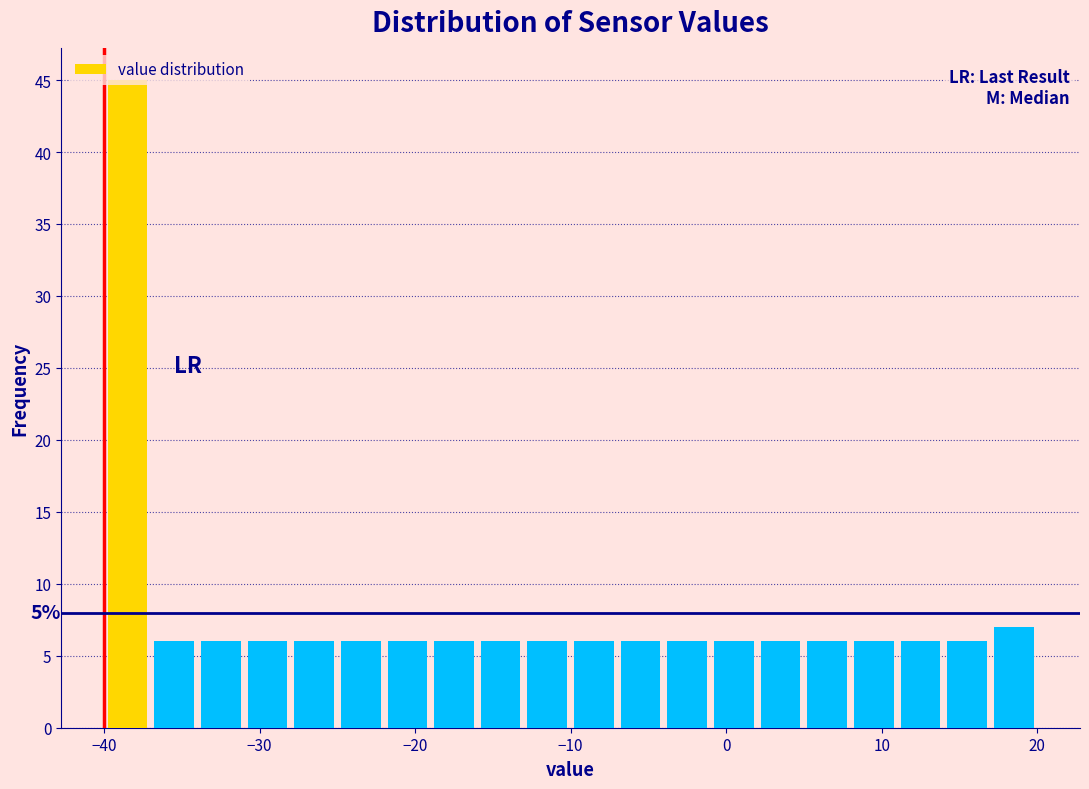

Read against the x-axis, roughly where is the centre of the tallest bar?

-38